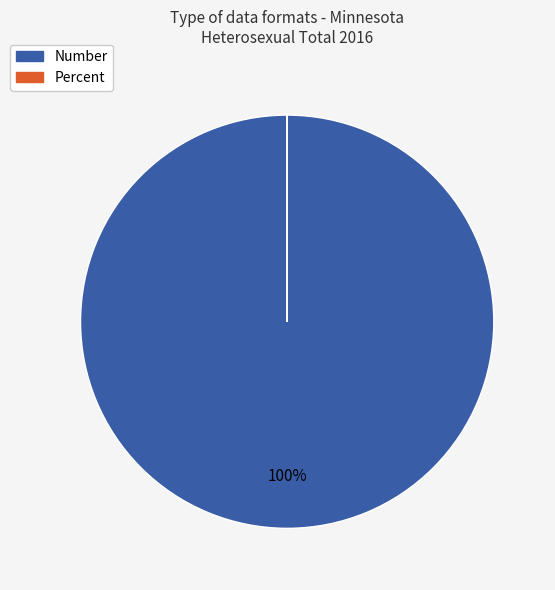

Is it true that Number is 100% of the pie?

True